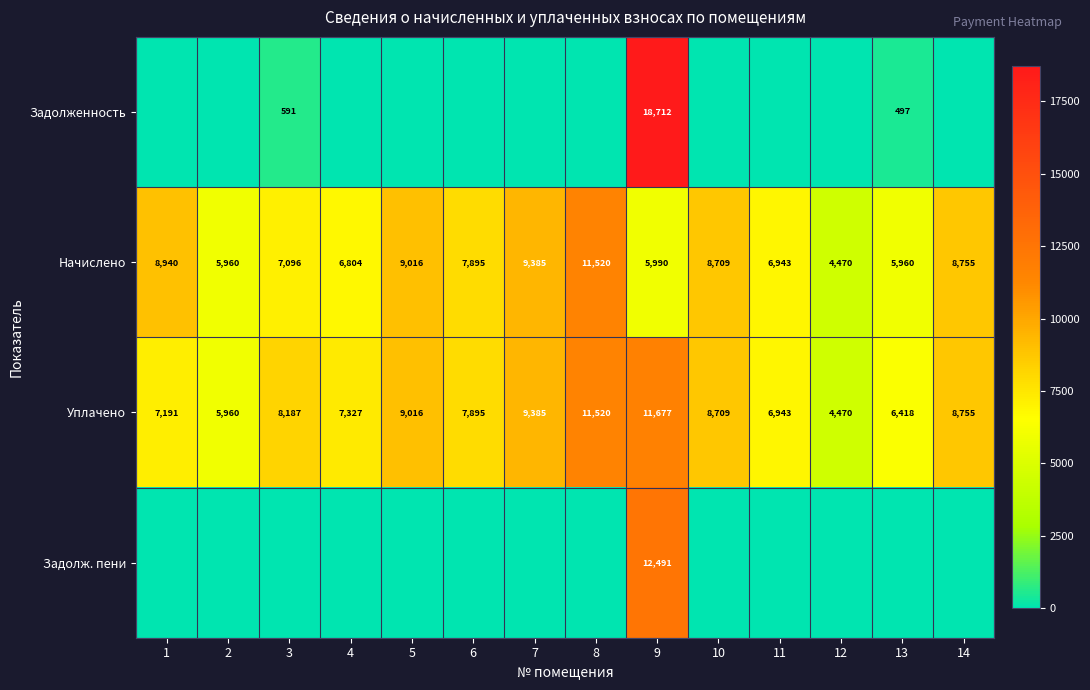

Read the Уплачено value at 13.

6418